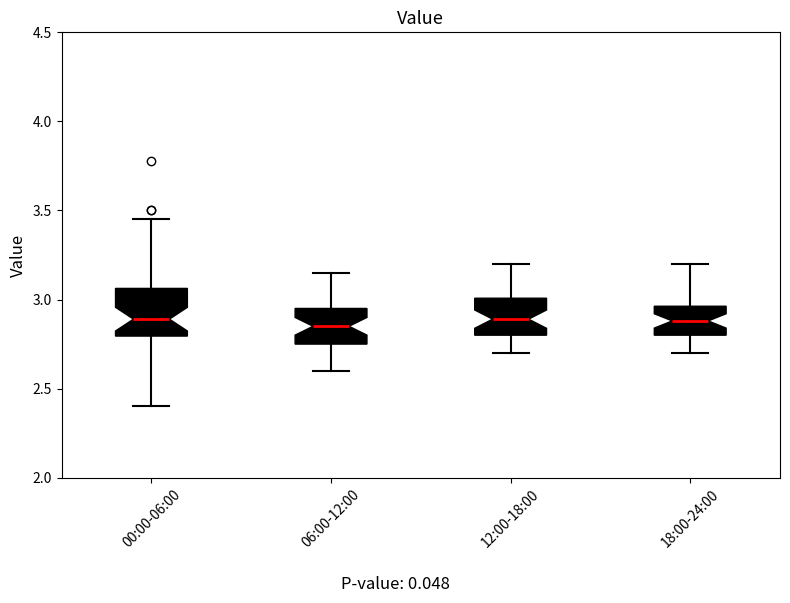

Where does the upper whisker of the box for 18:00-24:00 end on the y-axis? The values are not printed on the chart, so give them approximately, as read against the axis.

3.20